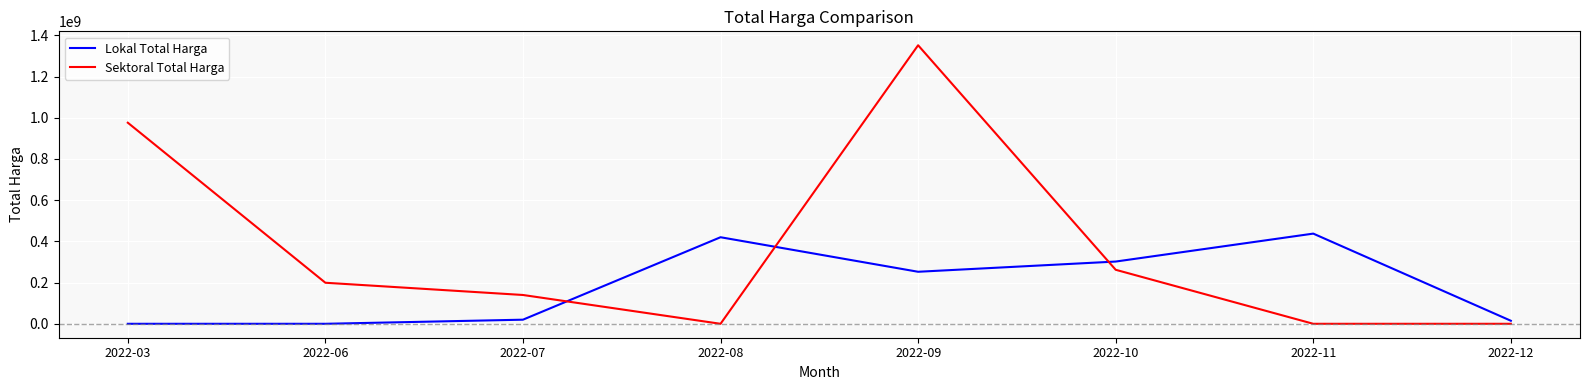

What value does the Sektoral Total Harga series have at 2022-06, to the nearest 100?

199200000